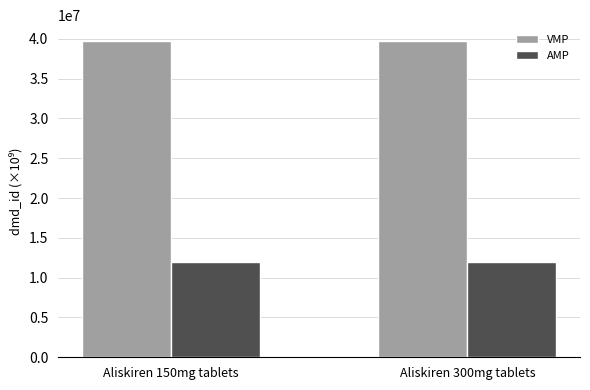

What are all the series names shown in the legend?

VMP, AMP